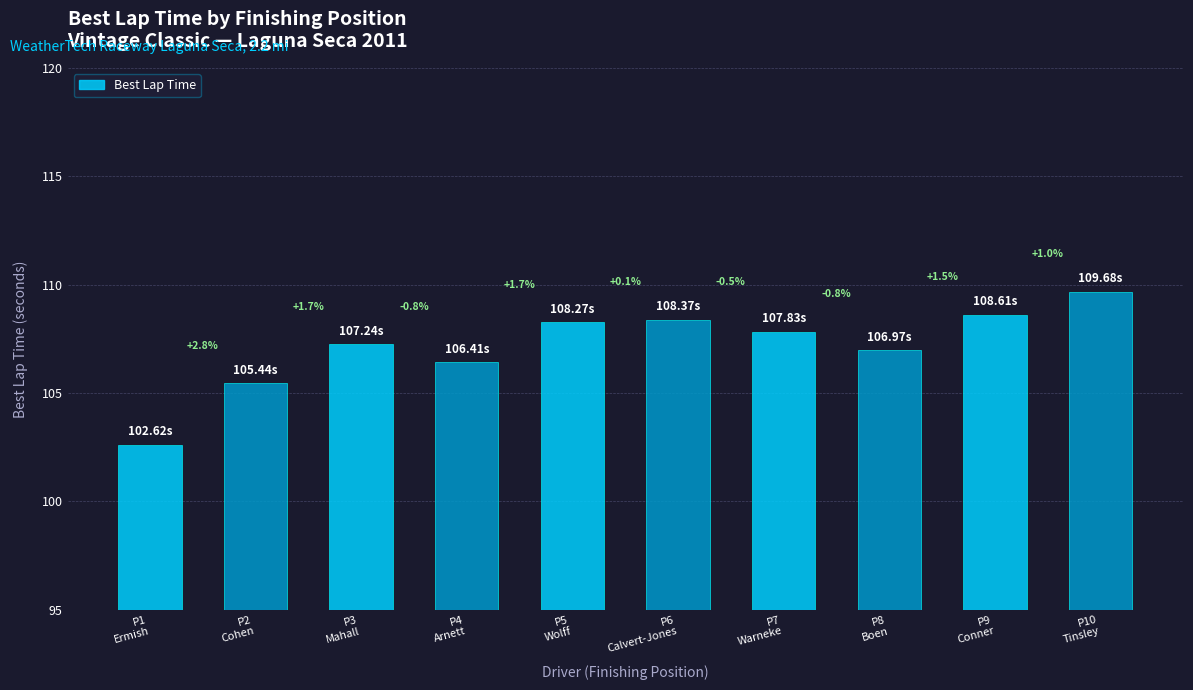

Are the bars horizontal?

No